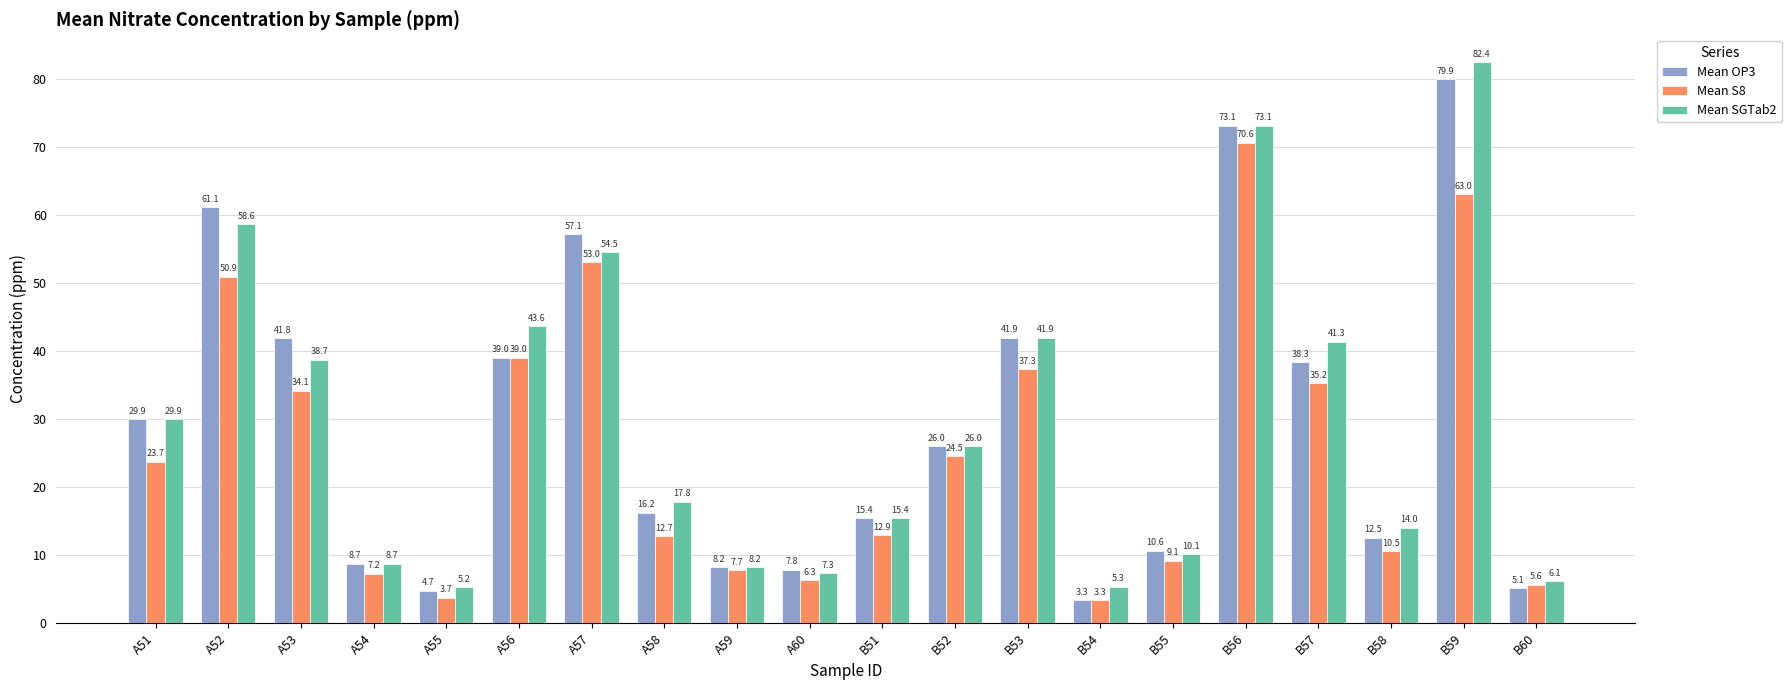

What are all the series names shown in the legend?

Mean OP3, Mean S8, Mean SGTab2